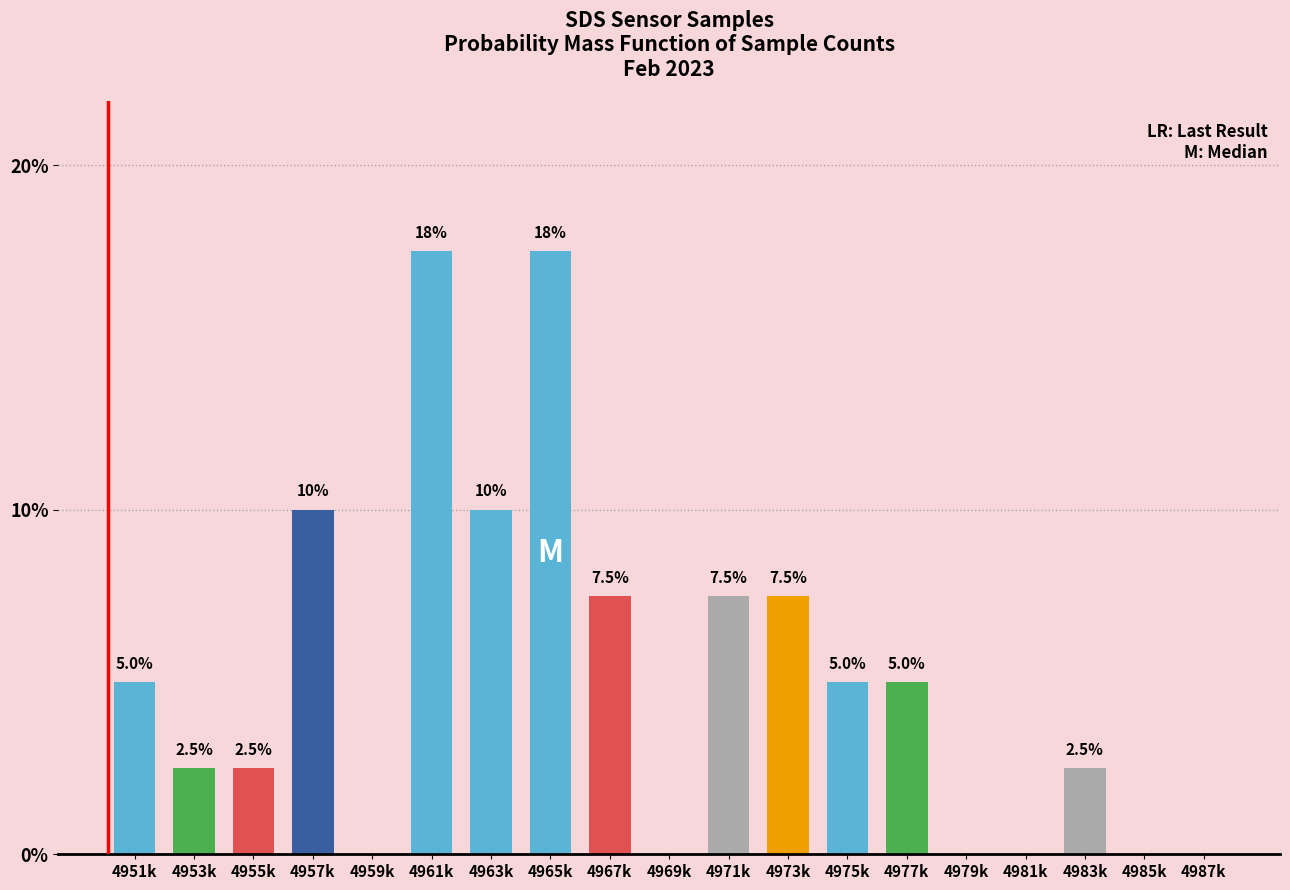

Reading right to left, transcribe all the data shown in this chart.

4987k=0.0	4985k=0.0	4983k=2.5	4981k=0.0	4979k=0.0	4977k=5.0	4975k=5.0	4973k=7.5	4971k=7.5	4969k=0.0	4967k=7.5	4965k=17.5	4963k=10.0	4961k=17.5	4959k=0.0	4957k=10.0	4955k=2.5	4953k=2.5	4951k=5.0